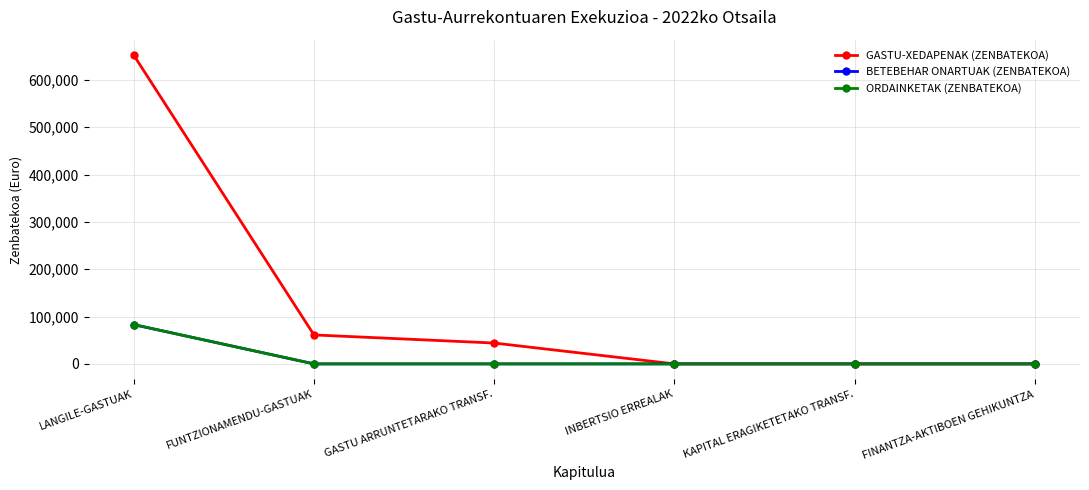

The ORDAINKETAK (ZENBATEKOA) series shows -27865.9 at GASTU ARRUNTETARAKO TRANSF.. True or false?

False